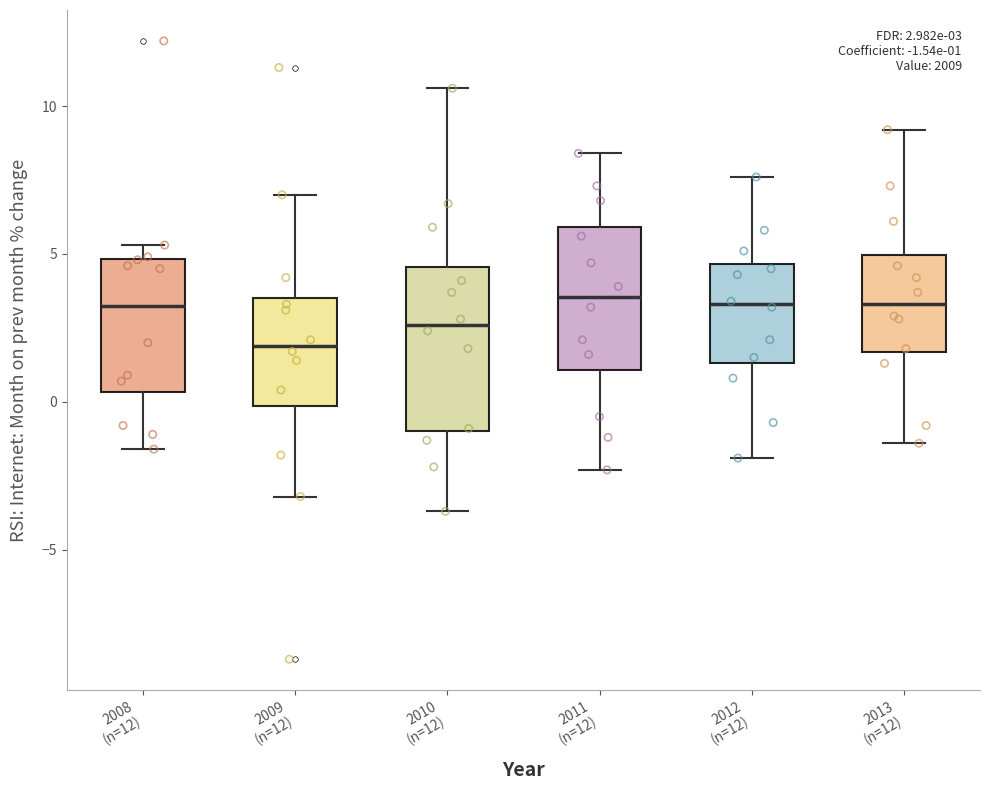

Comparing the boxes themselves (not the whiskers), which one is the tallest?

2010 (n=12)